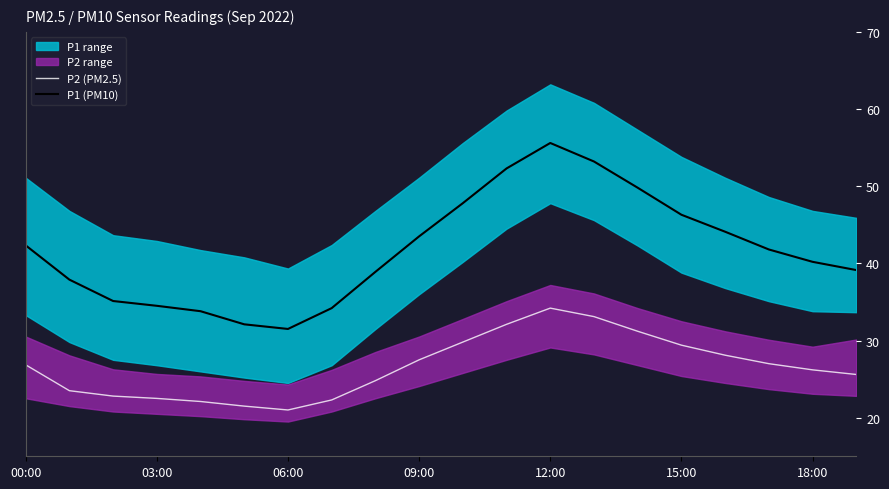

True or false: P2 (PM2.5) and P1 (PM10) intersect in this chart.

False